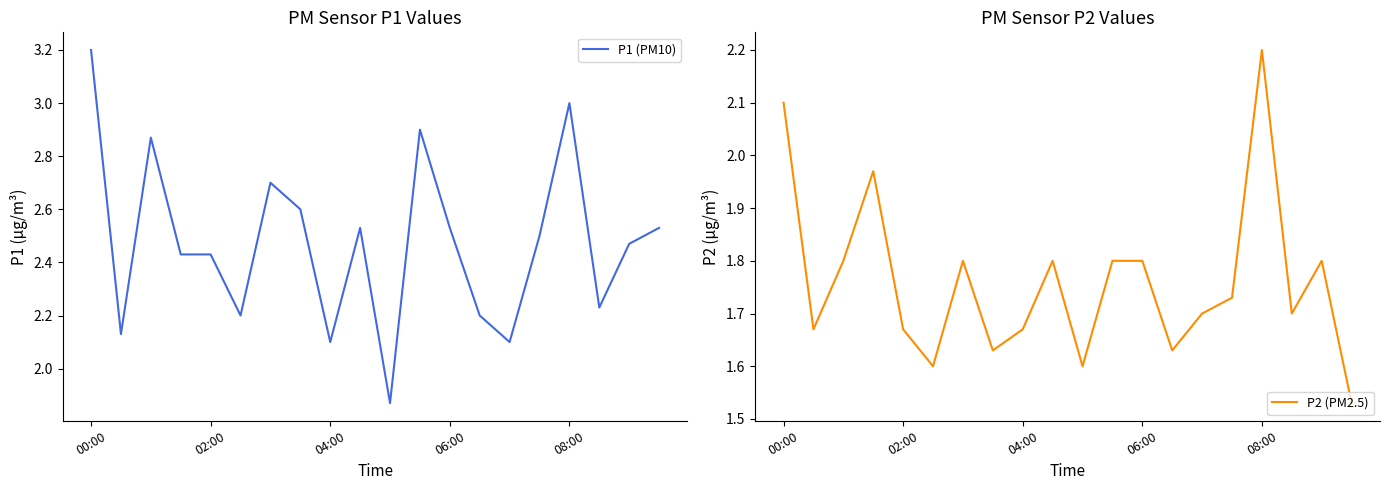

True or false: P2 (PM2.5) and P1 (PM10) cross at least once.

False